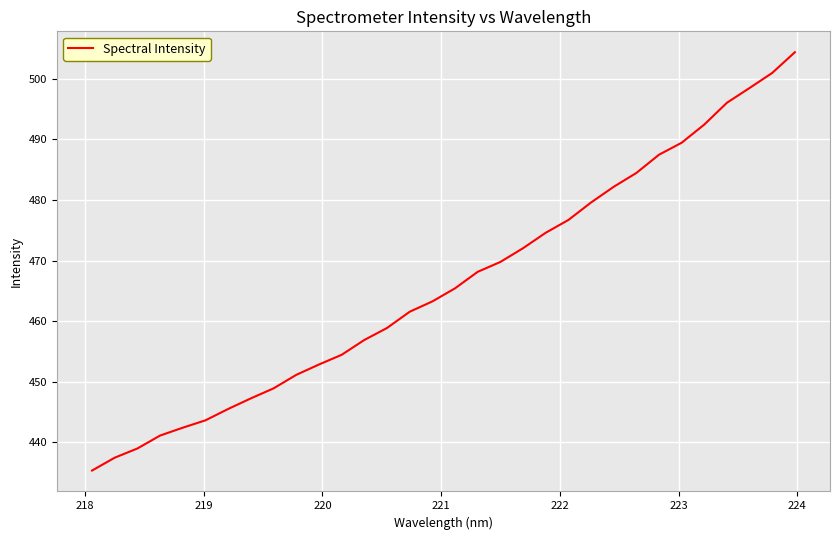

What is the difference between the maximum and minimum values?

69.0